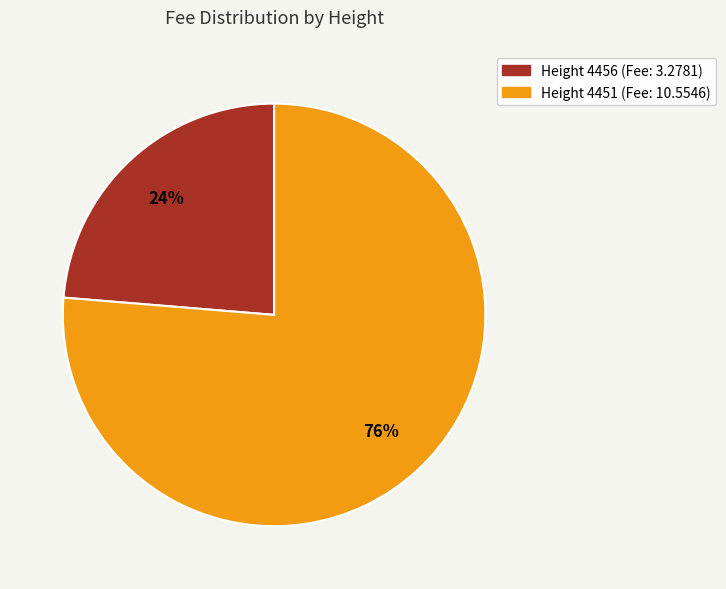

To the nearest percent, what is the average slice percentage?

50%